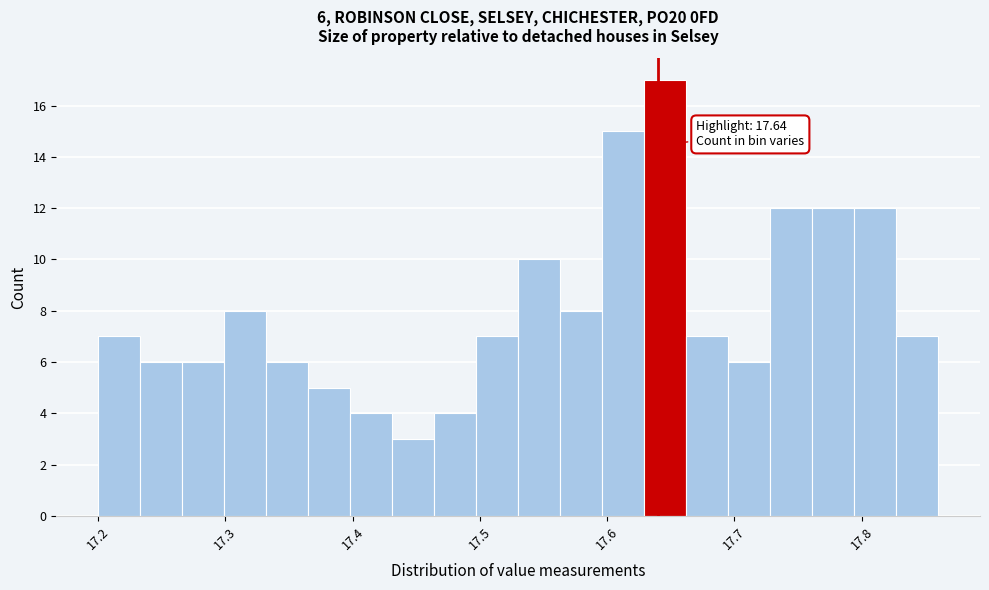

Read against the x-axis, roughly where is the centre of the tallest bar?

17.65